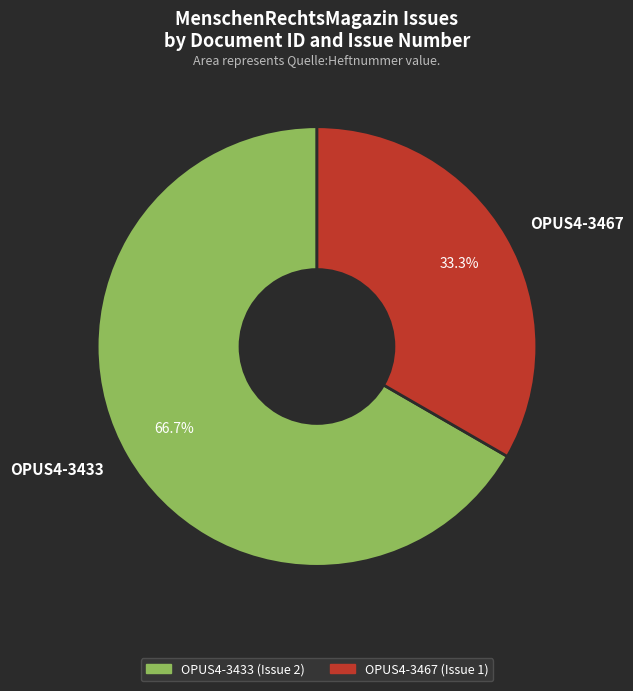

To the nearest percent, what percentage of the pie is OPUS4-3433?

67%